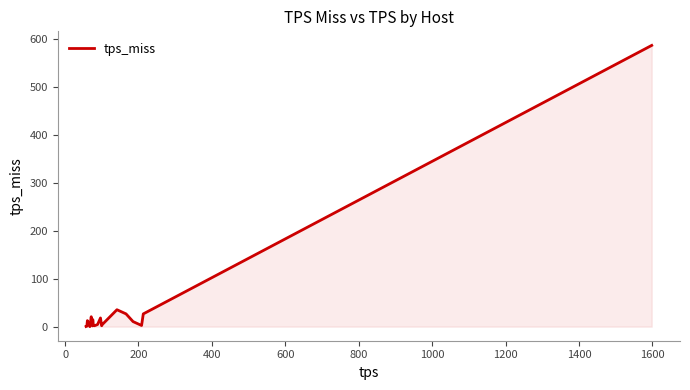

What is the greatest value displayed?

587.5